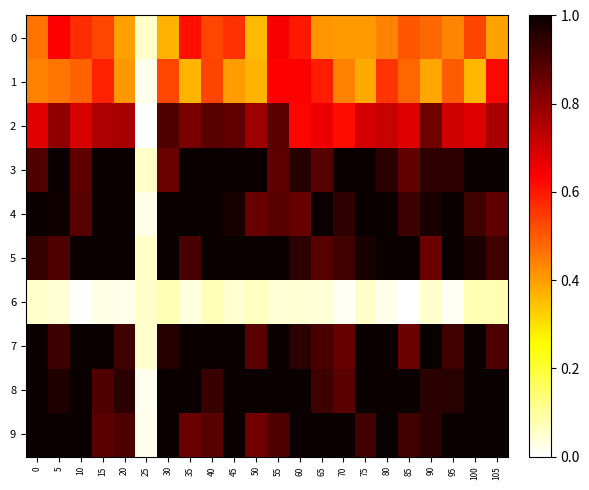

At which category is the sum across all series the highest?

45